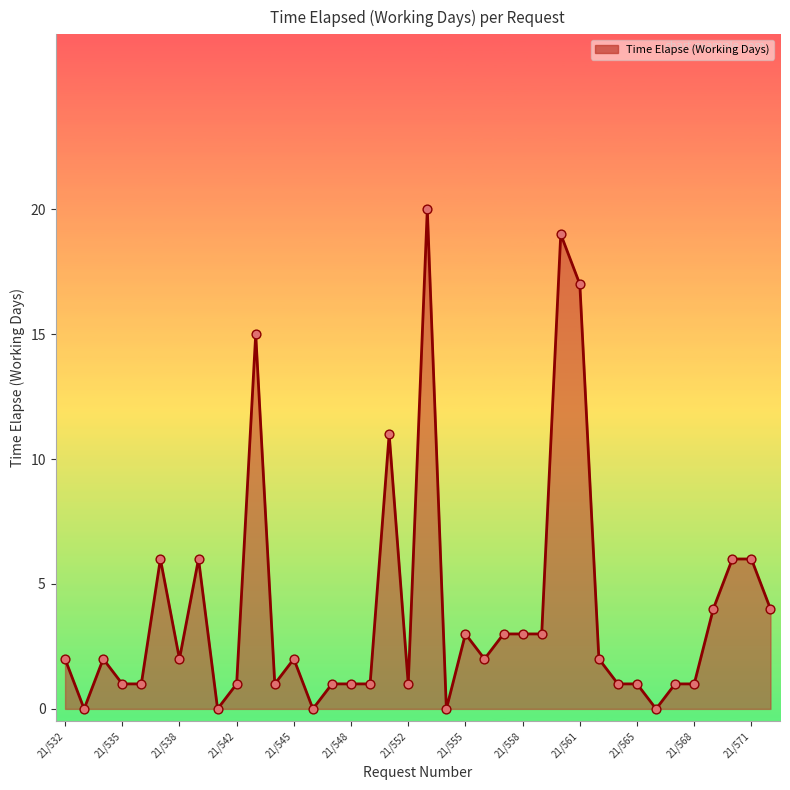

What is the maximum value shown in the chart?

20